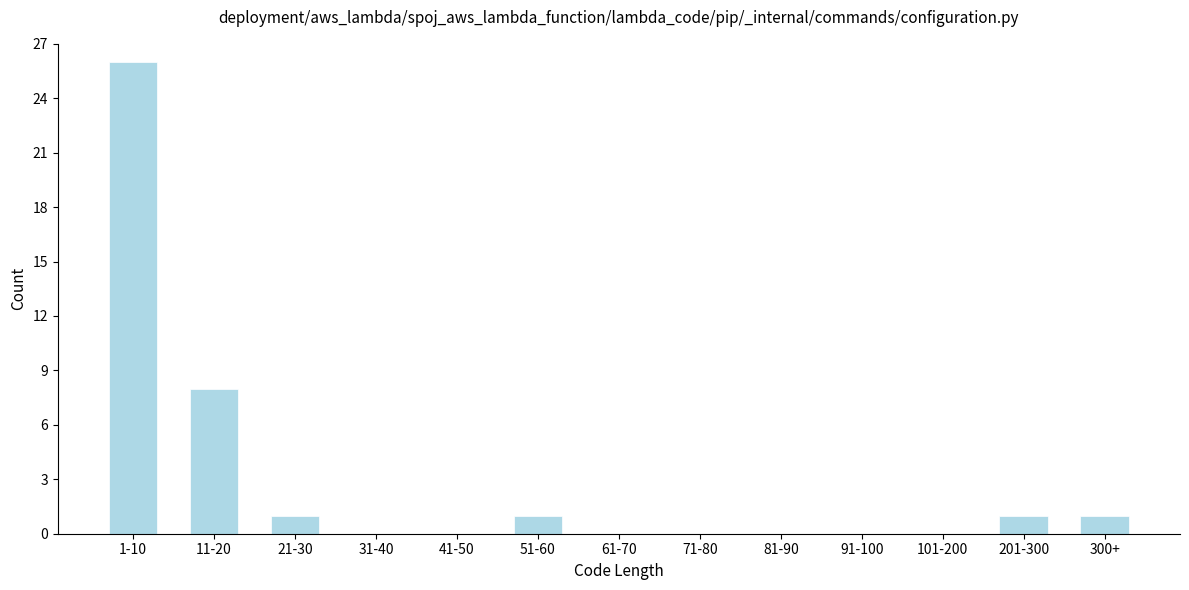

Reading right to left, list all the values displayed in this chart.

300+=1	201-300=1	101-200=0	91-100=0	81-90=0	71-80=0	61-70=0	51-60=1	41-50=0	31-40=0	21-30=1	11-20=8	1-10=26